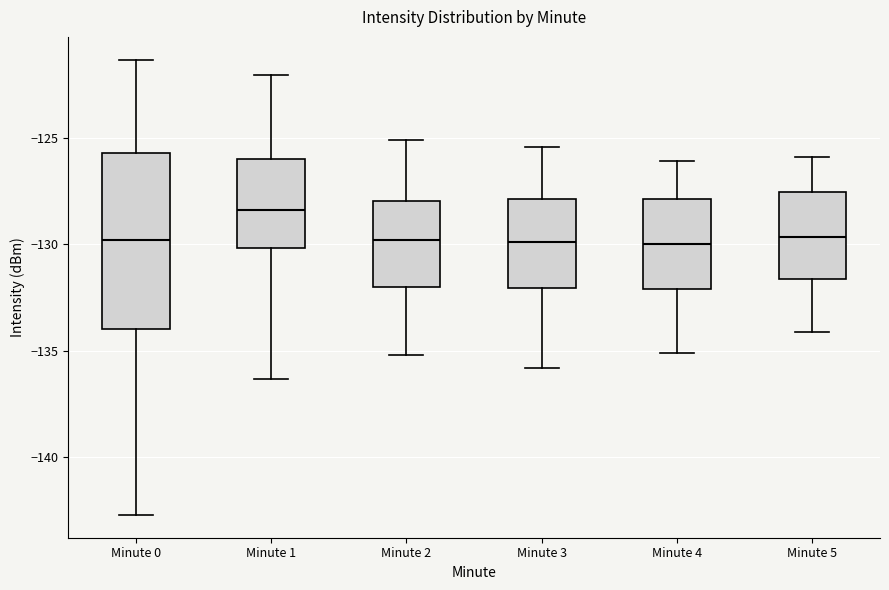

Which box's median line is the highest?

Minute 1